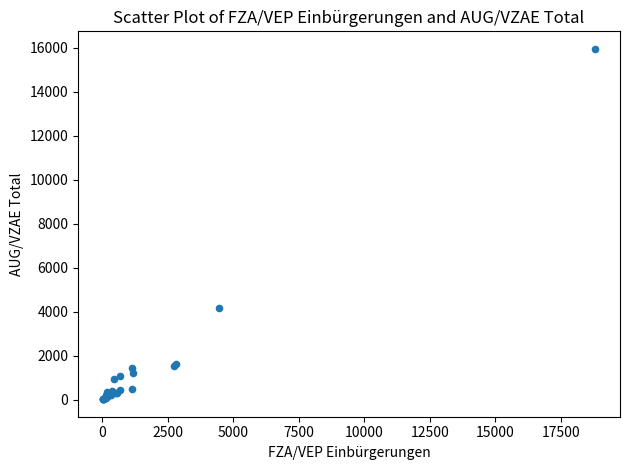

What Y value in the scatter plot is closest to 7983?

4151